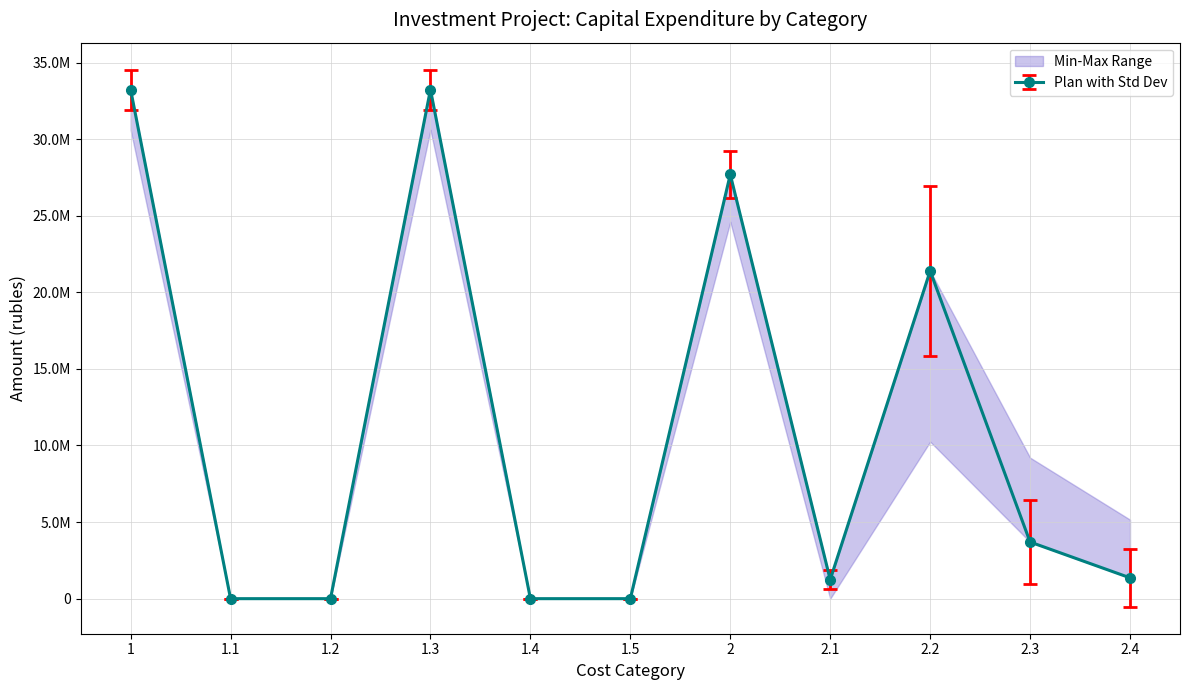

Which category has the highest value across all series?

1